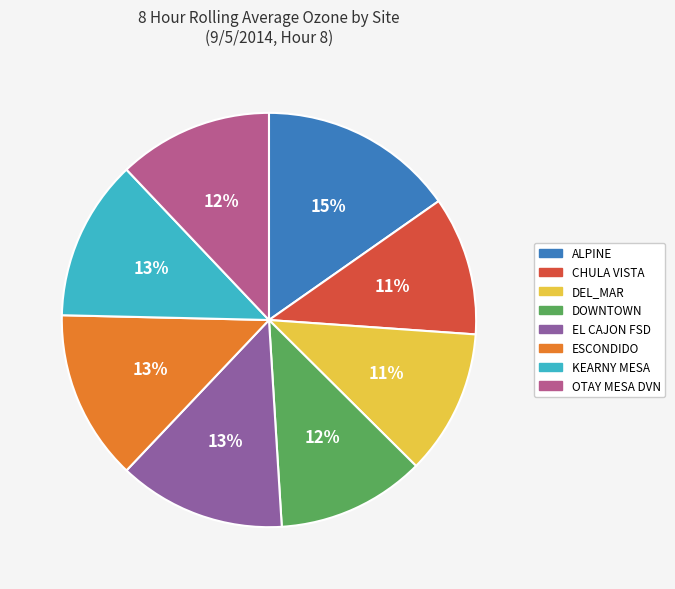

Is there any slice that represents more than half of the pie?

No